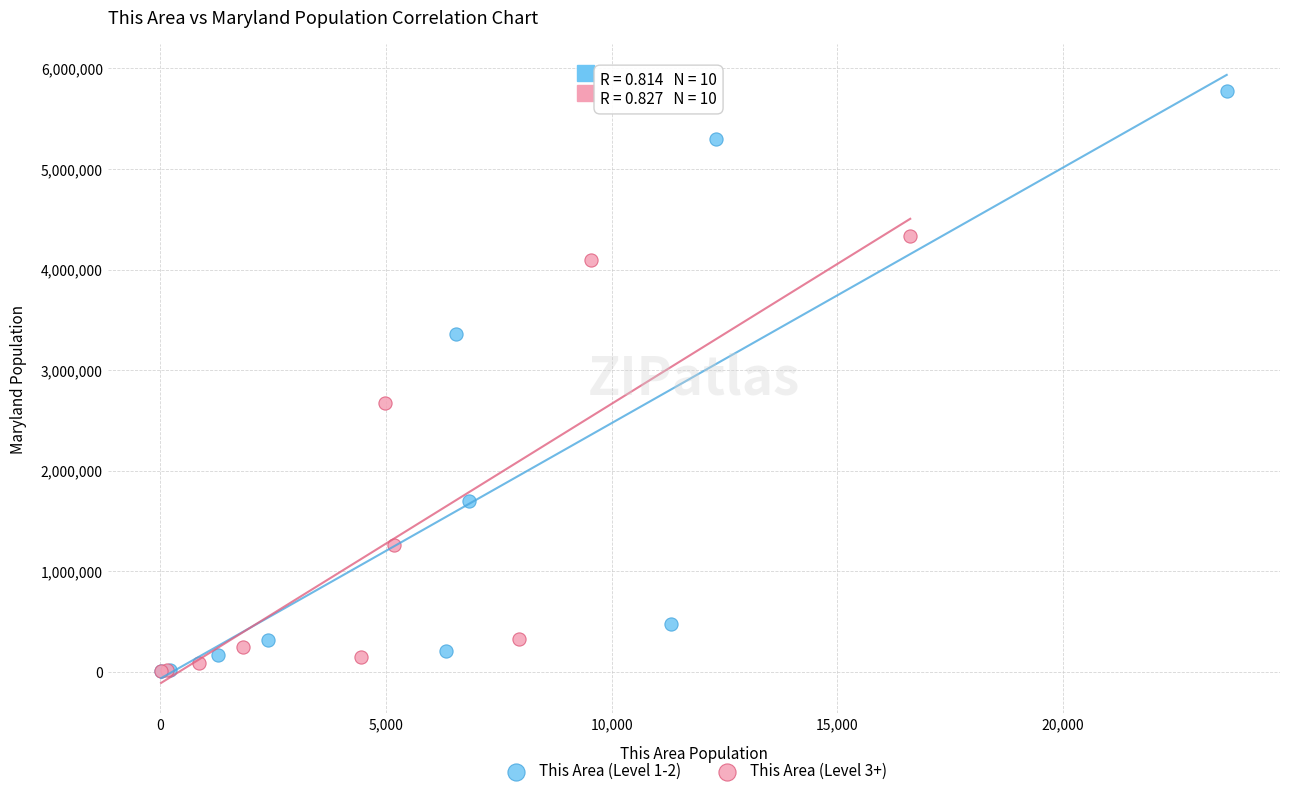

What are all the series names shown in the legend?

This Area (Level 1-2), This Area (Level 3+)